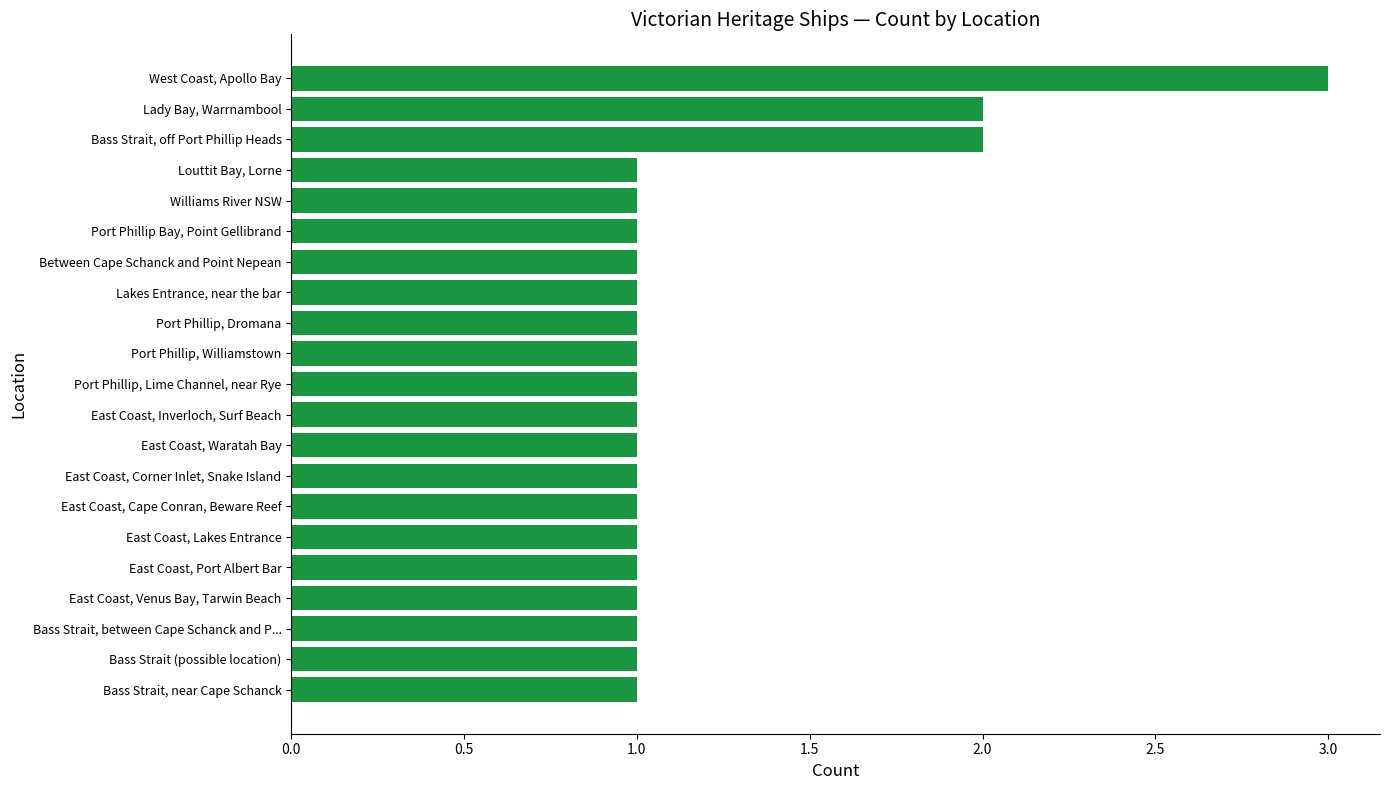

What is the average value?

1